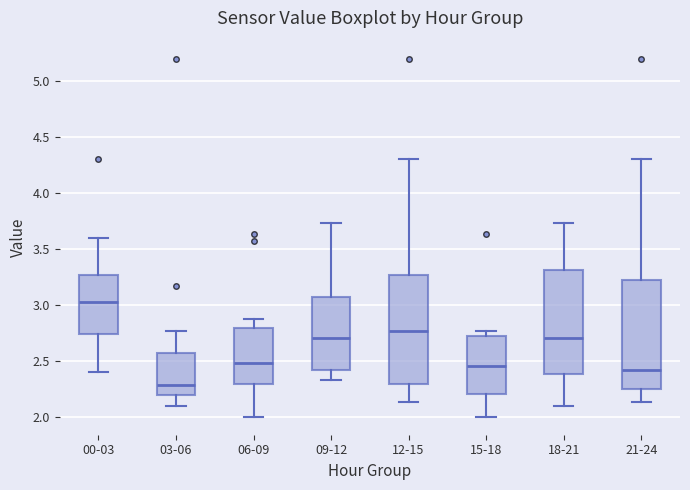

Which box's median line is the highest?

00-03